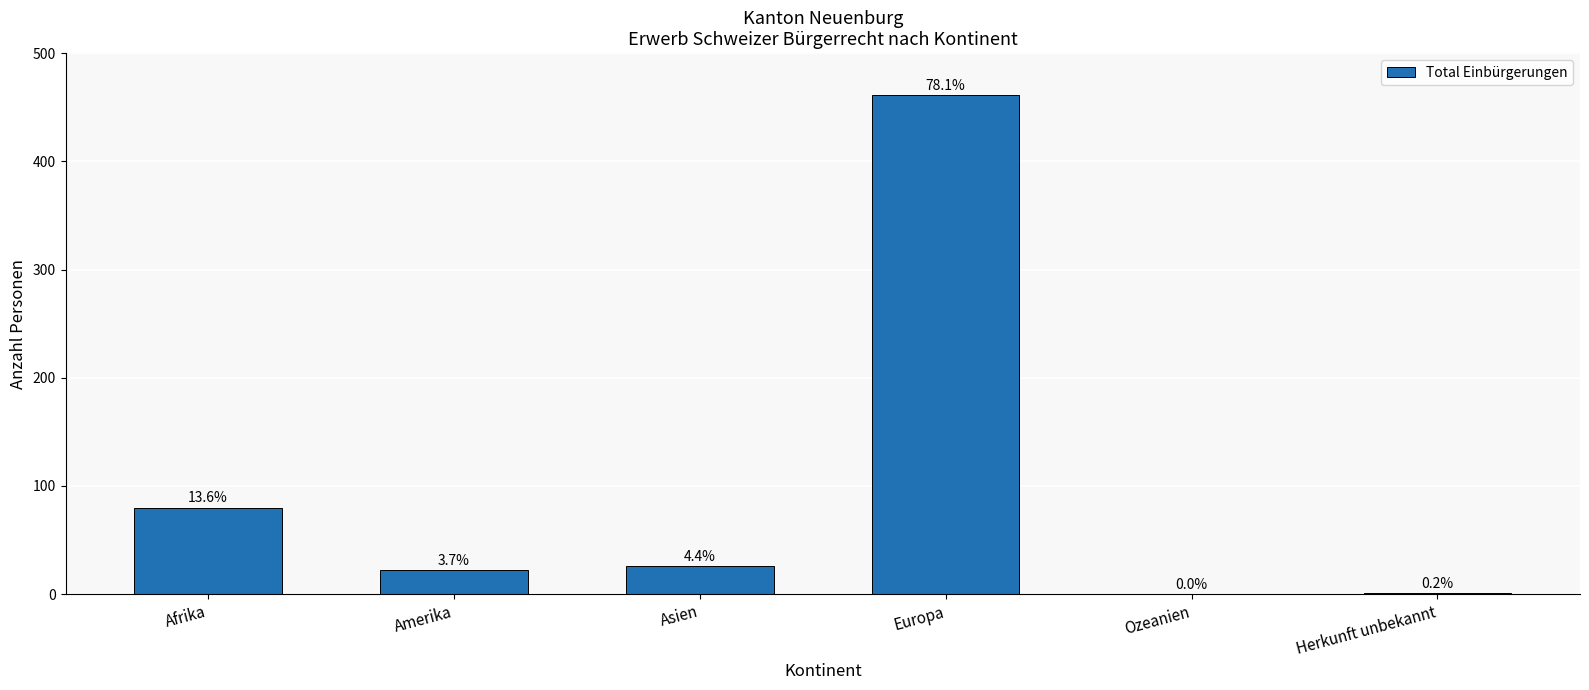

List the labels in order of value, largest first.

Europa, Afrika, Asien, Amerika, Herkunft unbekannt, Ozeanien